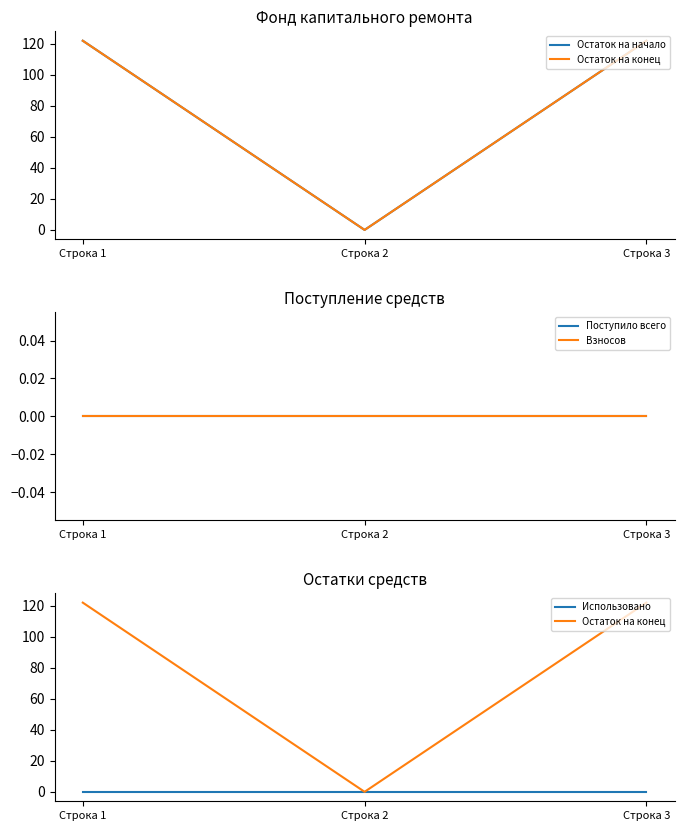

At how many categories does at least one series exceed 54?

2